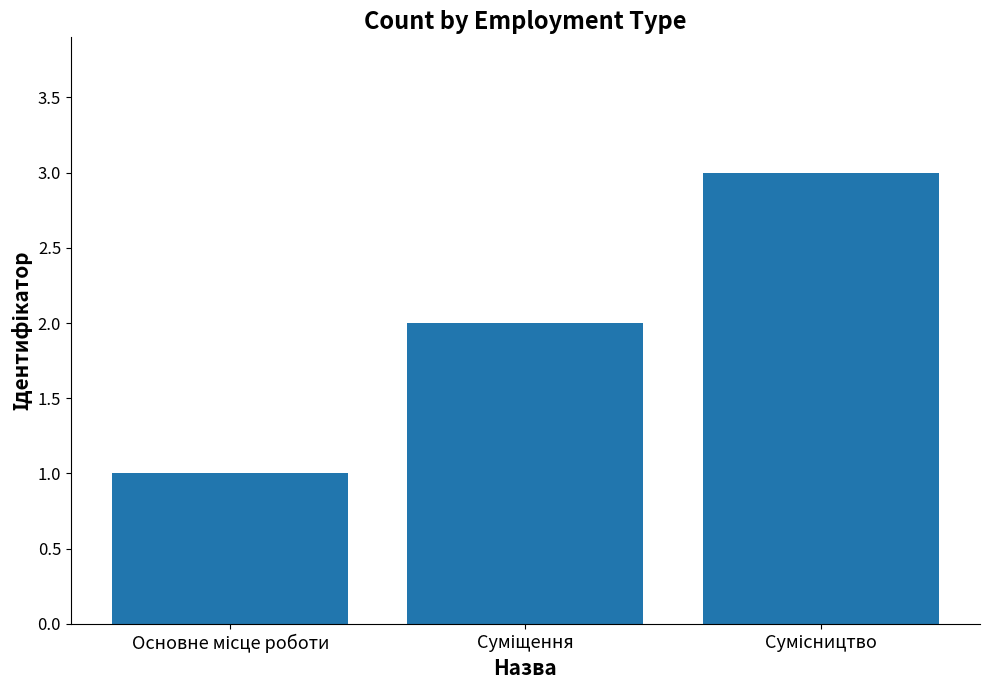

What is the maximum value shown in the chart?

3